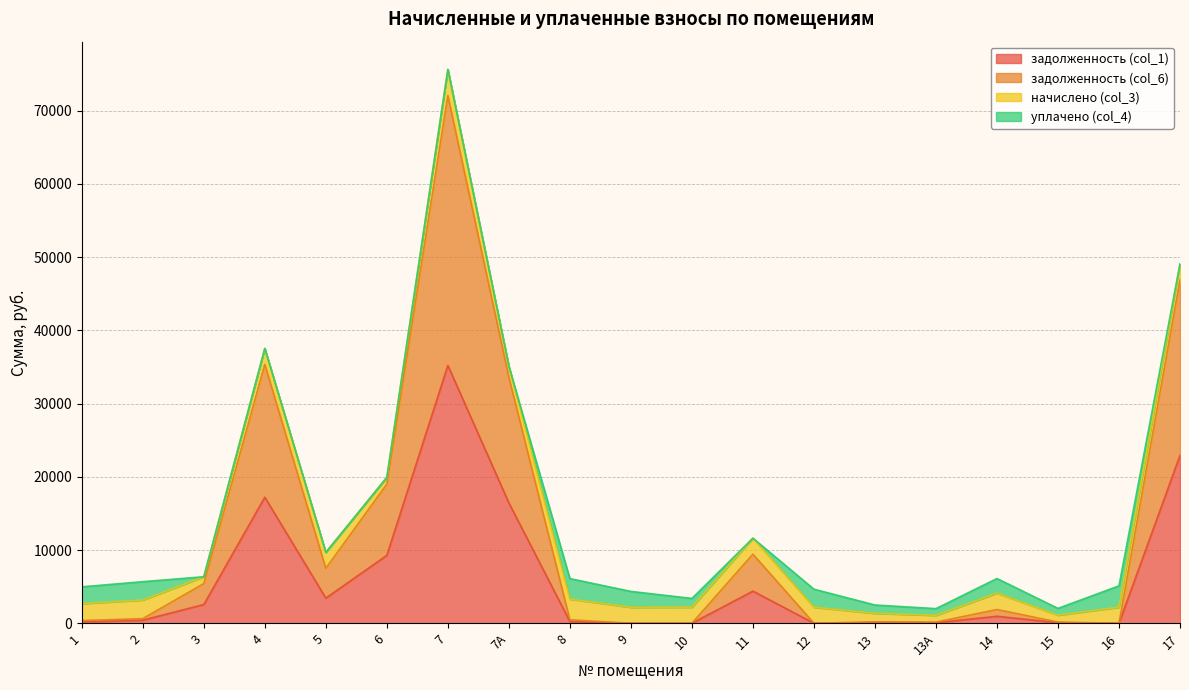

Is the value of задолженность (col_6) at 2 greater than the value of задолженность (col_1) at 16?

Yes